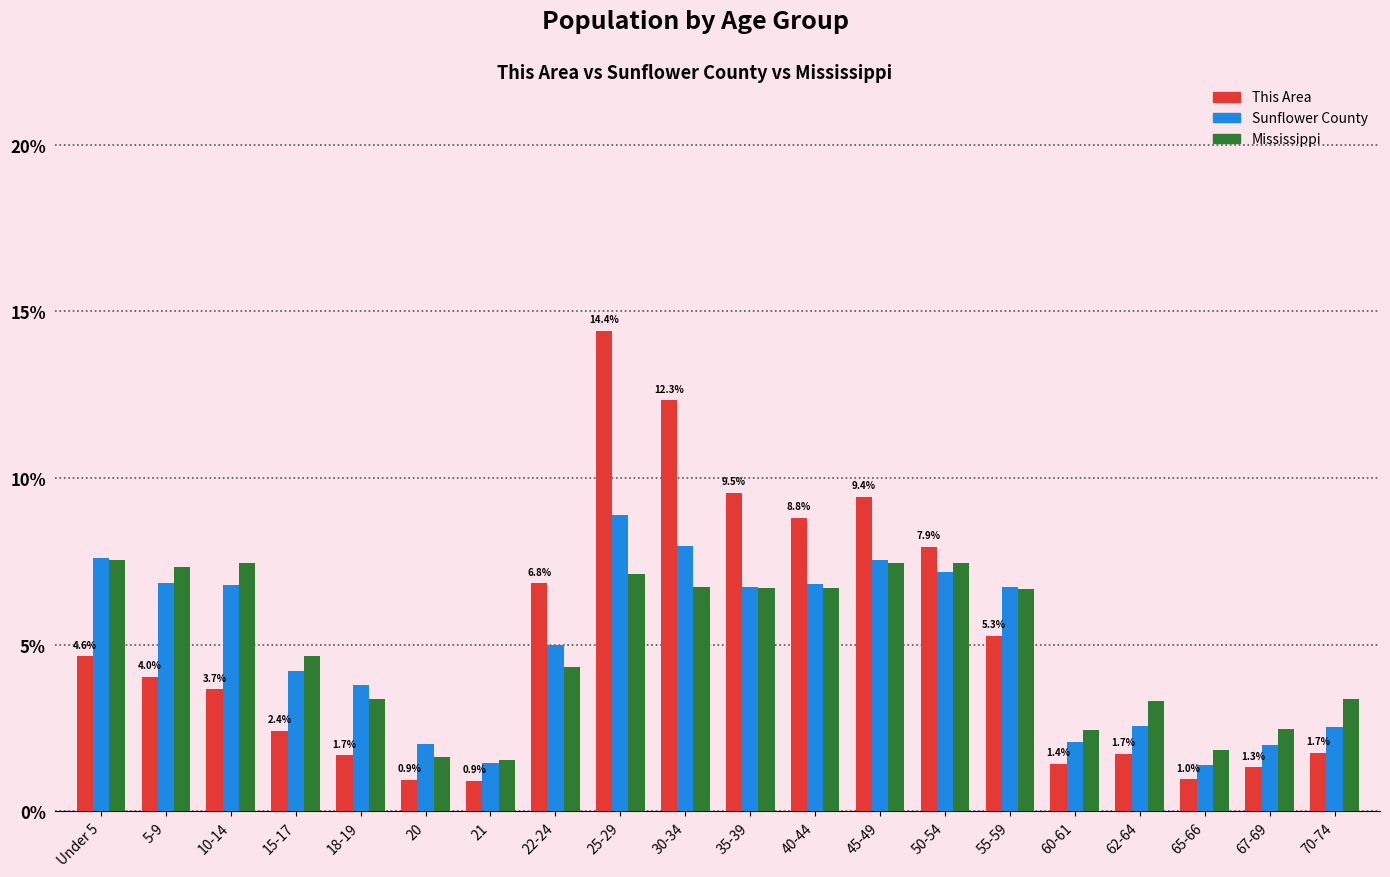

At which label does Sunflower County first exceed 6?

Under 5